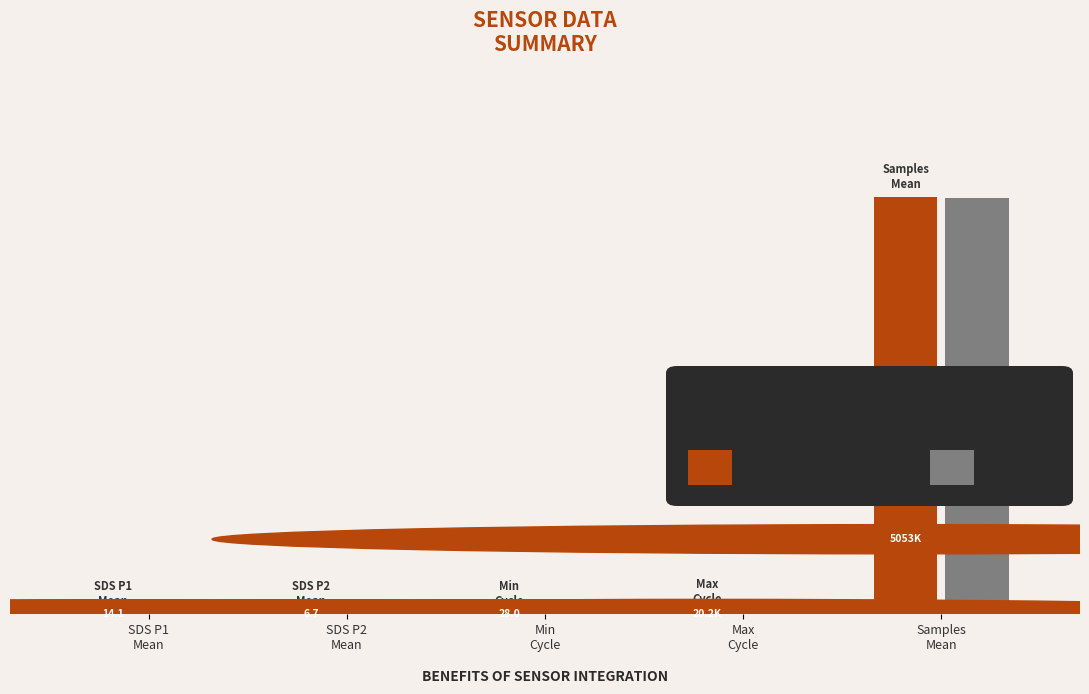

Are the bars grouped side by side (vs. stacked)?

Yes